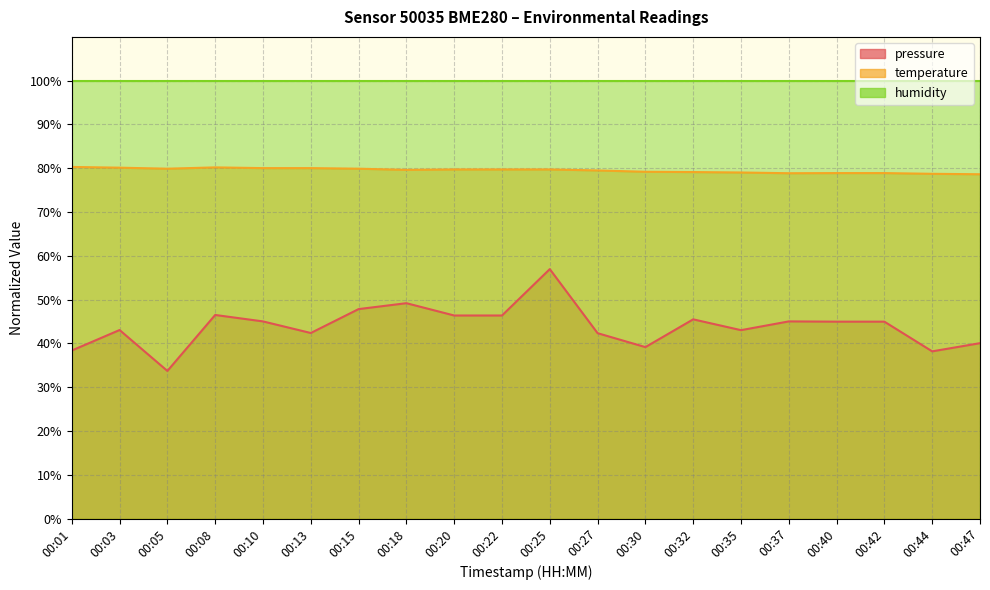

What are all the series names shown in the legend?

pressure, temperature, humidity